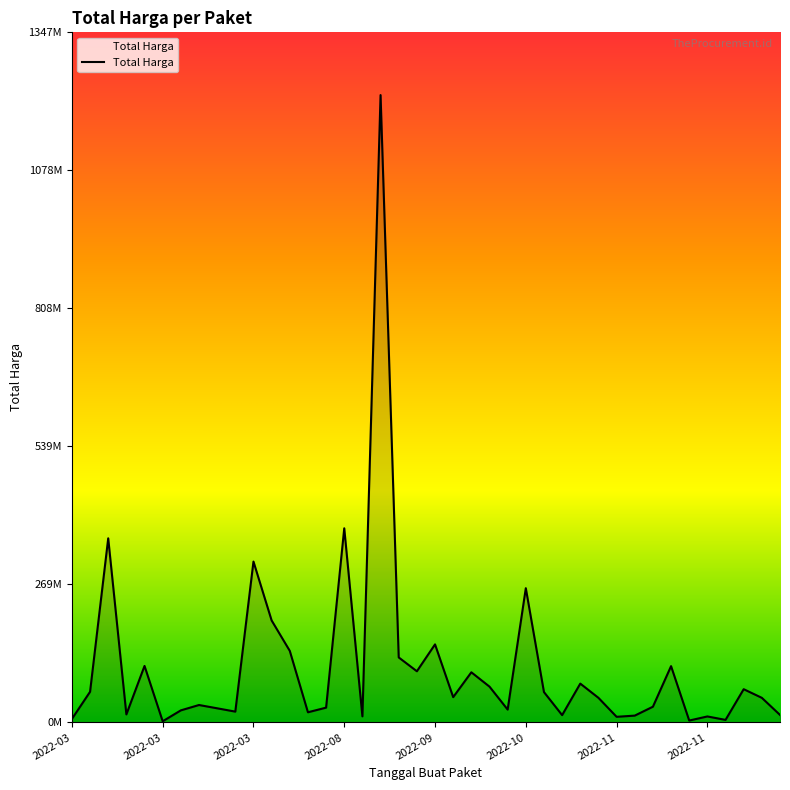

Which category has the highest value across all series?

2022-09-02